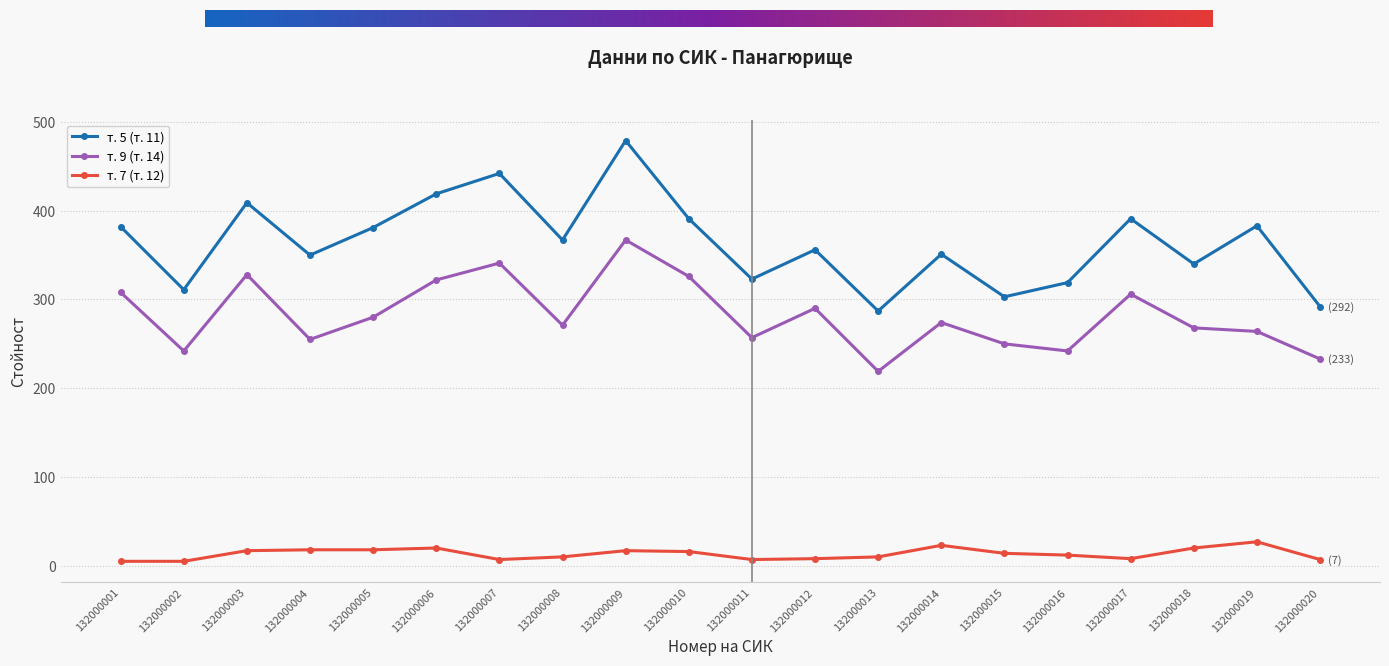

What are all the series names shown in the legend?

т. 5 (т. 11), т. 9 (т. 14), т. 7 (т. 12)